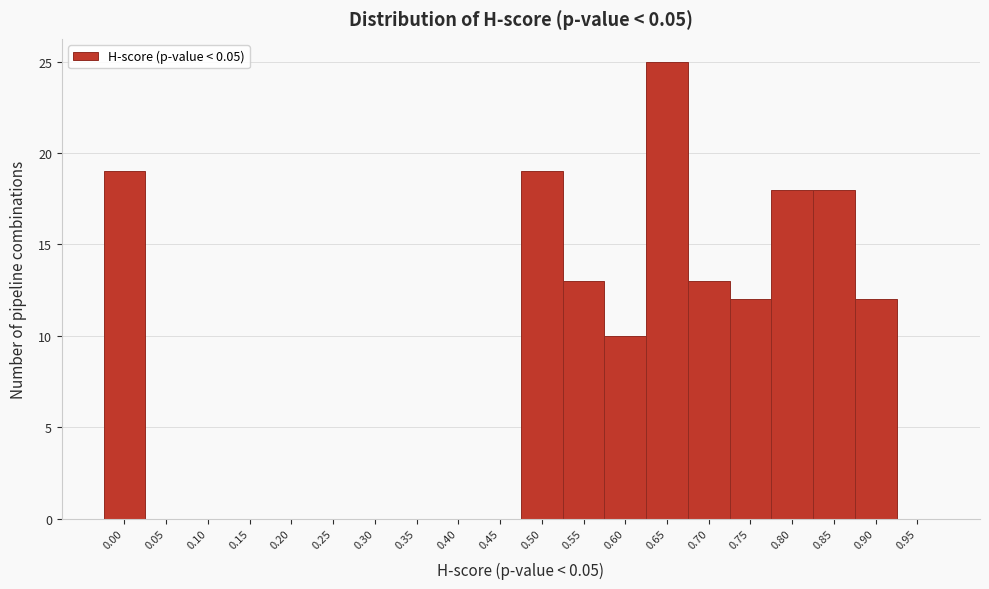

Reading left to right, list all the values displayed in this chart.

0.00=19	0.05=0	0.10=0	0.15=0	0.20=0	0.25=0	0.30=0	0.35=0	0.40=0	0.45=0	0.50=19	0.55=13	0.60=10	0.65=25	0.70=13	0.75=12	0.80=18	0.85=18	0.90=12	0.95=0